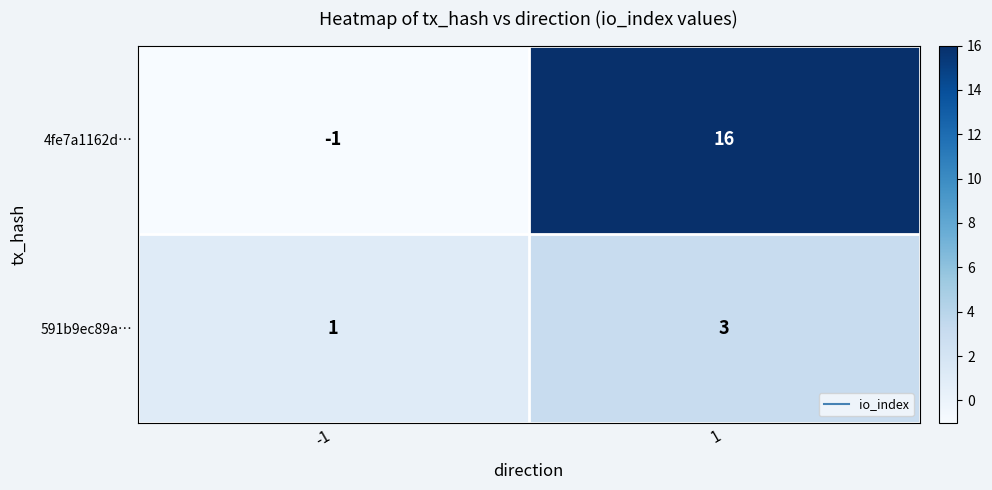

Reading right to left, what are all the values shown in this chart?

4fe7a1162d…: 16	-1
591b9ec89a…: 3	1